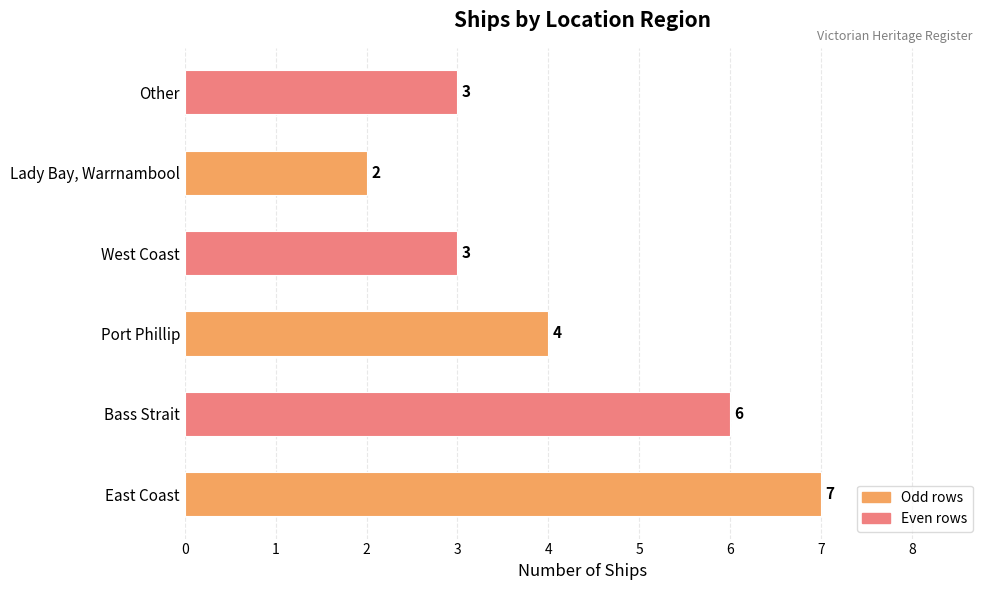

What is the difference between the second highest and second lowest values?

3